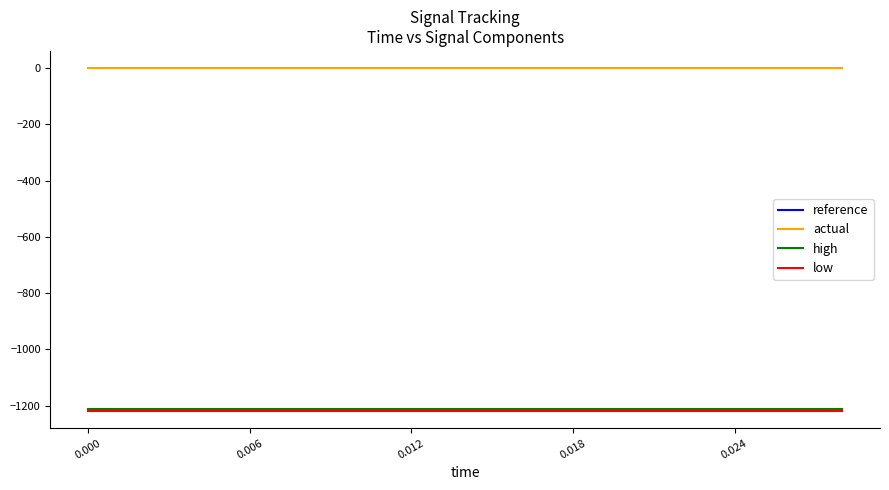

Reading left to right, what are all the values shown in this chart?

reference: -1215.0	-1215.0	-1215.0	-1215.0	-1215.0	-1215.0	-1215.0	-1215.0	-1215.0	-1215.0	-1215.0	-1215.0	-1215.0	-1215.0	-1215.0
actual: 0.0	0.0	0.0	0.0	0.0	0.0	0.0	0.0	0.0	0.0	0.0	0.0	0.0	0.0	0.0
high: -1211.4	-1211.4	-1211.4	-1211.4	-1211.4	-1211.4	-1211.4	-1211.4	-1211.4	-1211.4	-1211.4	-1211.4	-1211.4	-1211.4	-1211.4
low: -1218.7	-1218.7	-1218.7	-1218.7	-1218.7	-1218.7	-1218.7	-1218.7	-1218.7	-1218.7	-1218.7	-1218.7	-1218.7	-1218.7	-1218.7